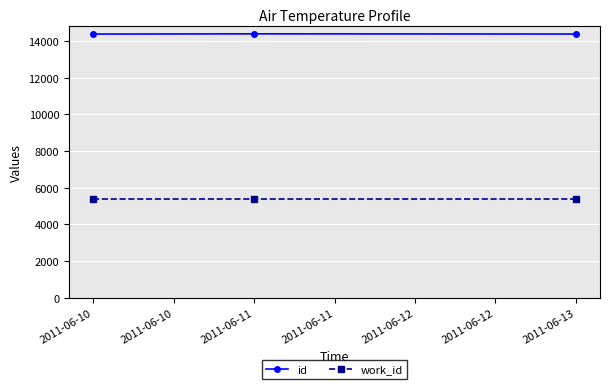

What is the difference between the maximum and minimum values in the id series?

13